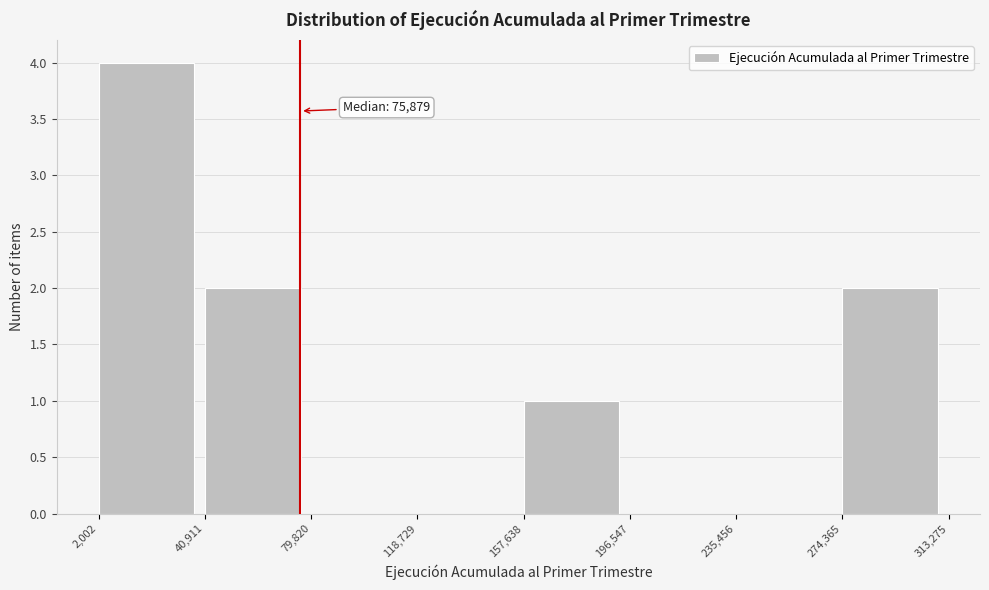

Which range on the x-axis has the tallest bar?

2,002 to 40,911